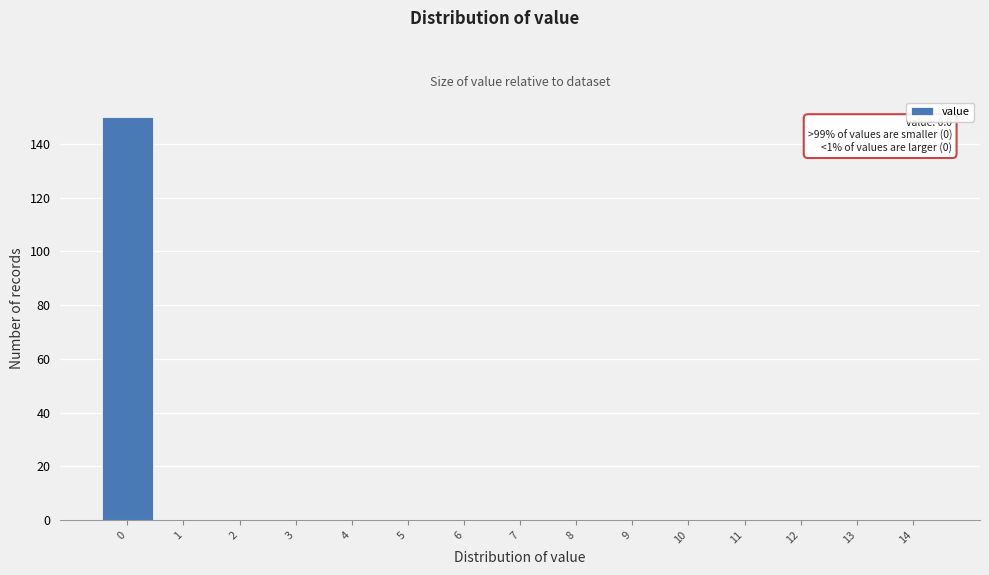

Over which range of the x-axis is the bar tallest?

-0.5 to 0.5